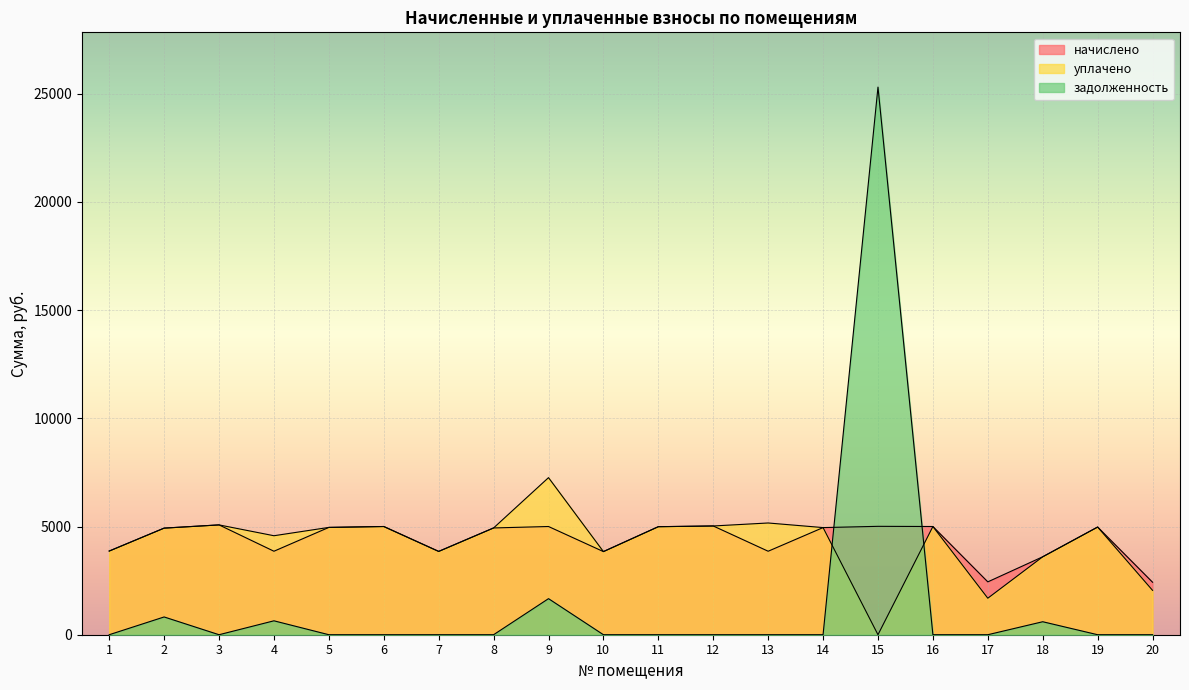

Reading right to left, transcribe all the data shown in this chart.

начислено: 20=2426.0	19=4976.4	18=3601.8	17=2442.6	16=5001.1	15=5009.4	14=4951.4	13=3858.5	12=5026.0	11=4992.8	10=3841.9	9=5001.1	8=4934.9	7=3850.2	6=5001.1	5=4959.7	4=3858.5	3=5075.6	2=4926.6	1=3866.8
уплачено: 20=2051.0	19=4976.4	18=3601.8	17=1687.4	16=5001.1	15=0.0	14=4951.4	13=5164.2	12=5026.0	11=4992.8	10=3841.9	9=7260.1	8=4934.9	7=3850.2	6=5001.1	5=4959.7	4=4574.8	3=5075.6	2=4926.6	1=3866.8
задолженность: 20=0.0	19=0.0	18=600.3	17=0.0	16=0.0	15=25309.3	14=0.0	13=0.0	12=0.0	11=0.0	10=0.0	9=1667.0	8=0.0	7=0.0	6=0.0	5=0.0	4=643.1	3=0.0	2=821.1	1=0.0